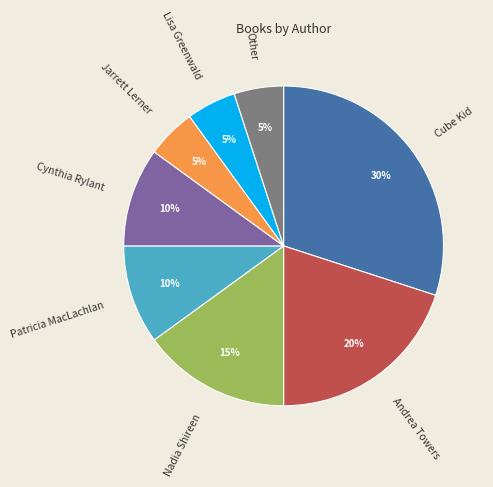

The Nadia Shireen slice represents 25% of the pie. True or false?

False